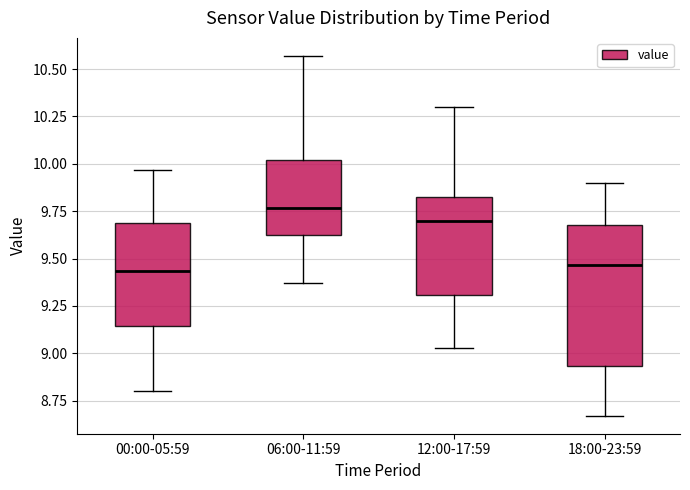

Comparing the boxes themselves (not the whiskers), which one is the tallest?

18:00-23:59